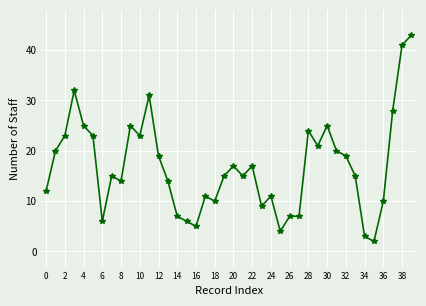

True or false: the data has more than 2 interior local peaks.

True